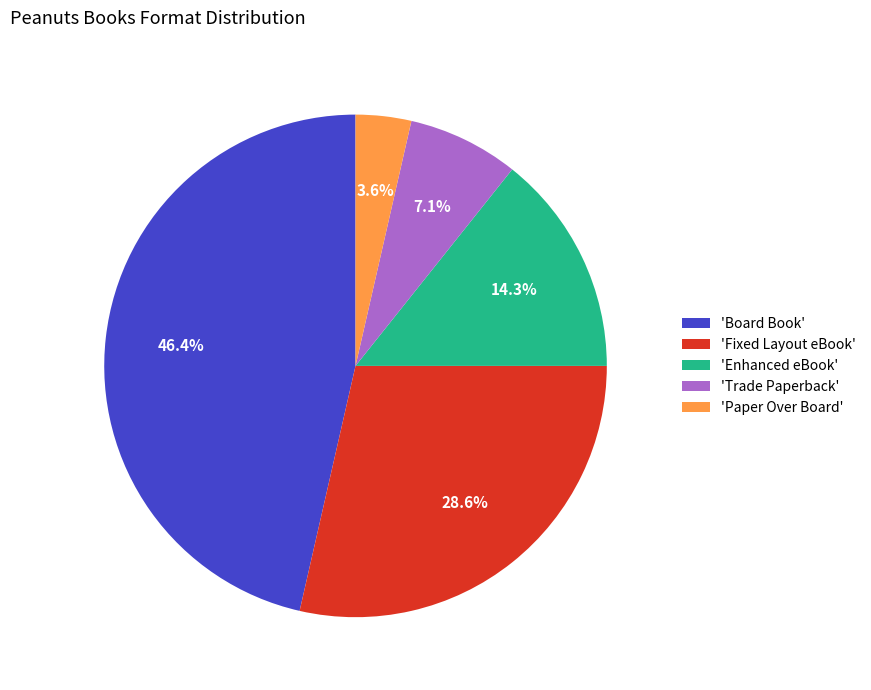

Is there a majority slice in this chart?

No